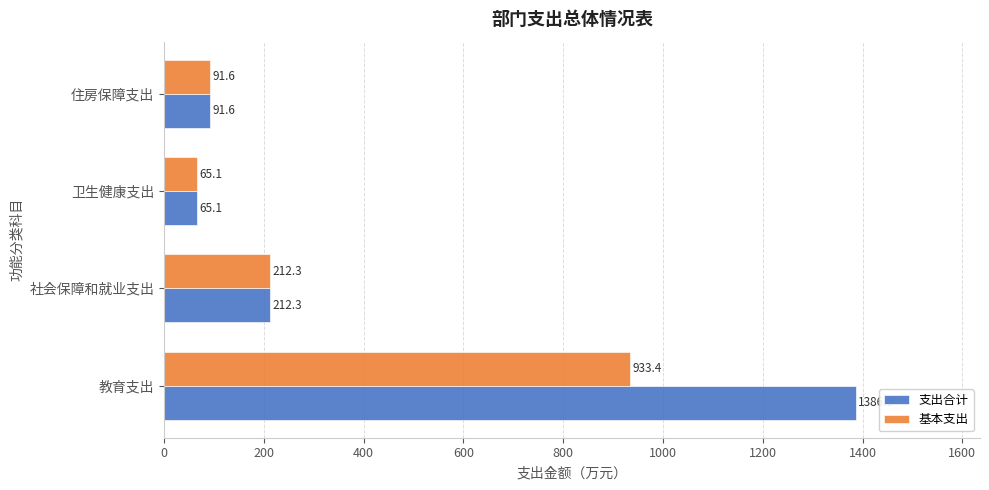

Is it true that 支出合计 equals 91.6 at 住房保障支出?

True